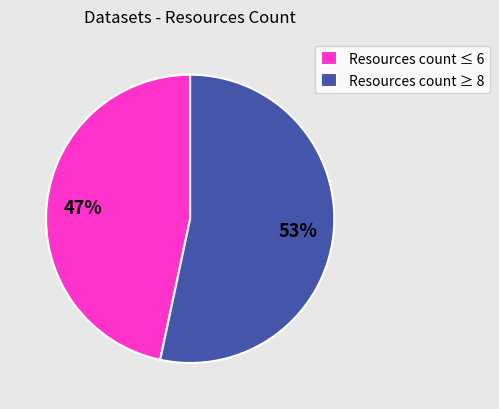

What percentage is the Resources count ≤ 6 slice, to the nearest percent?

47%